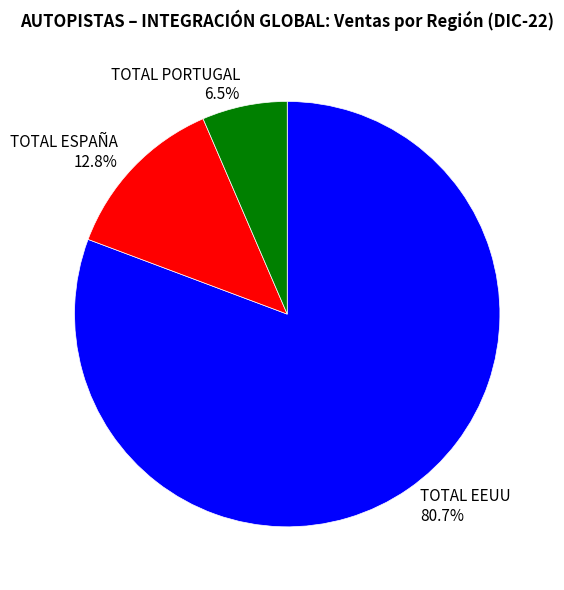

To the nearest percent, what is the difference between the TOTAL ESPAÑA and TOTAL PORTUGAL slice percentages?

6%